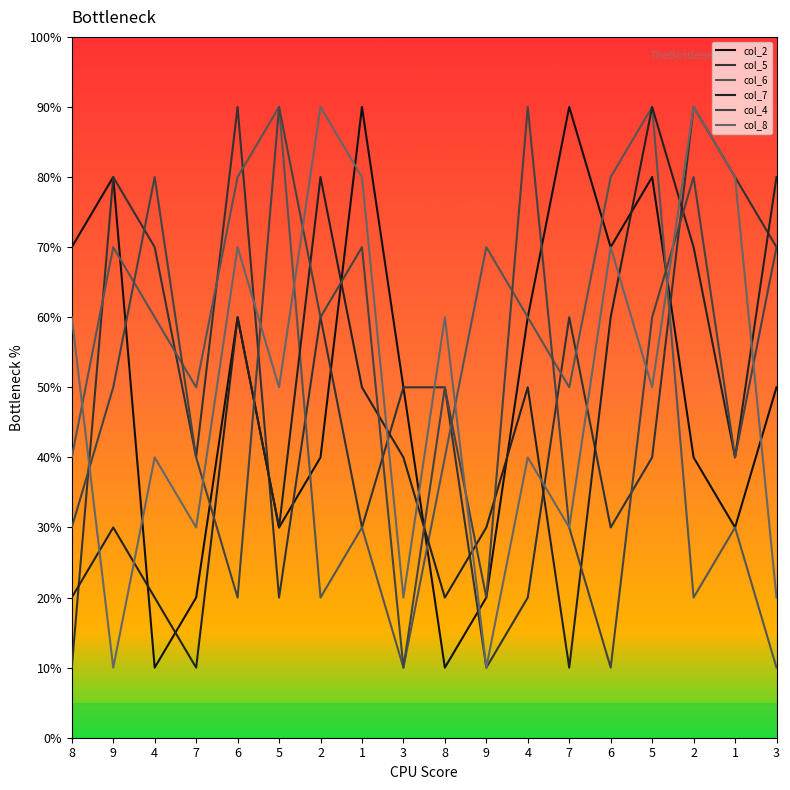

Does the chart display data point markers on the line(s)?

No